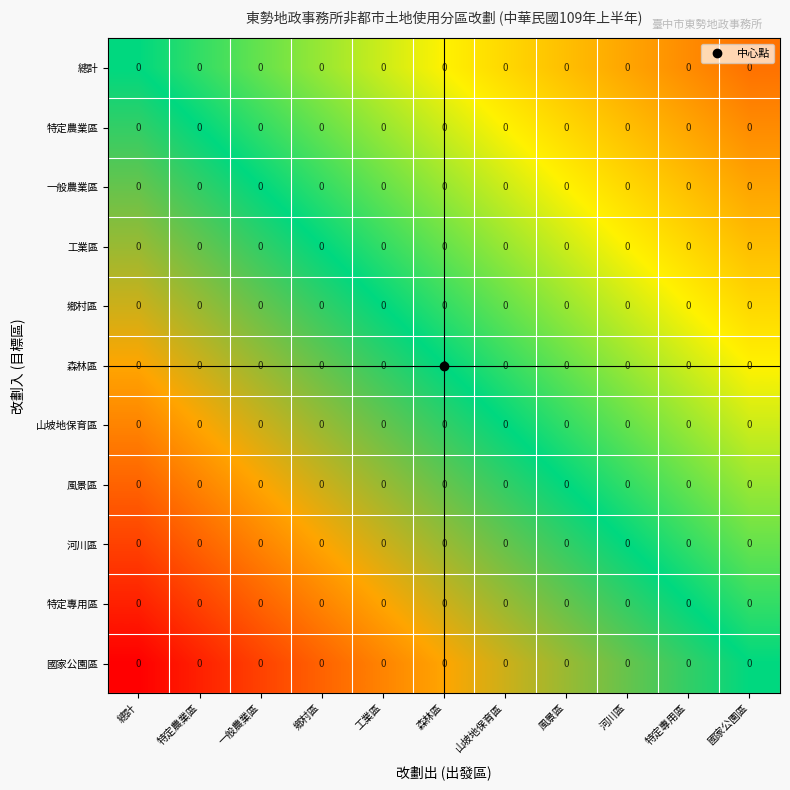

At which category does the chart reach its peak across all series?

國家公園區